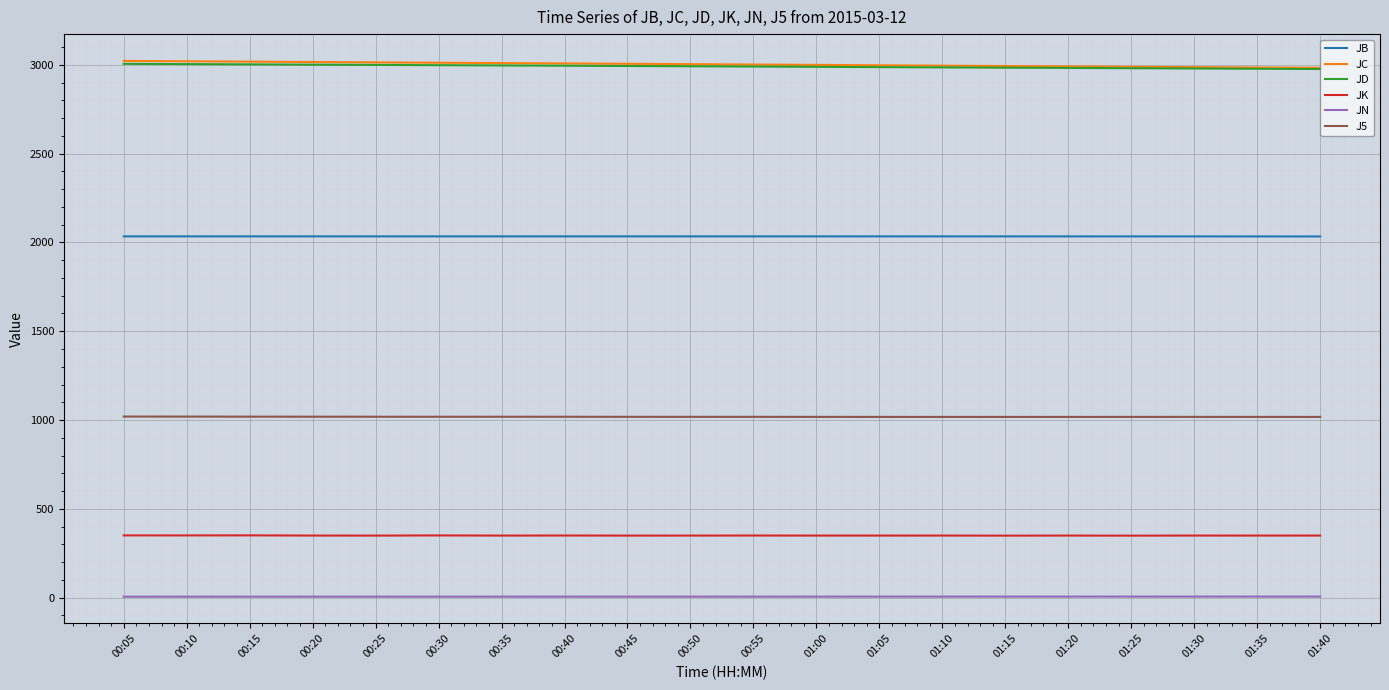

True or false: JD and JK intersect in this chart.

False